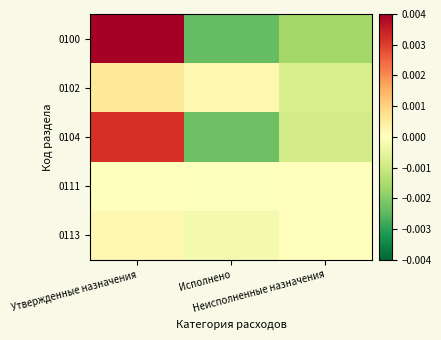

Reading right to left, extract all data points from this chart.

0100: Неисполненные назначения=-0.0	Исполнено=-0.0	Утвержденные назначения=0.0
0102: Неисполненные назначения=-0.0	Исполнено=0.0	Утвержденные назначения=0.0
0104: Неисполненные назначения=-0.0	Исполнено=-0.0	Утвержденные назначения=0.0
0111: Неисполненные назначения=0.0	Исполнено=-0.0	Утвержденные назначения=0.0
0113: Неисполненные назначения=0.0	Исполнено=-0.0	Утвержденные назначения=0.0